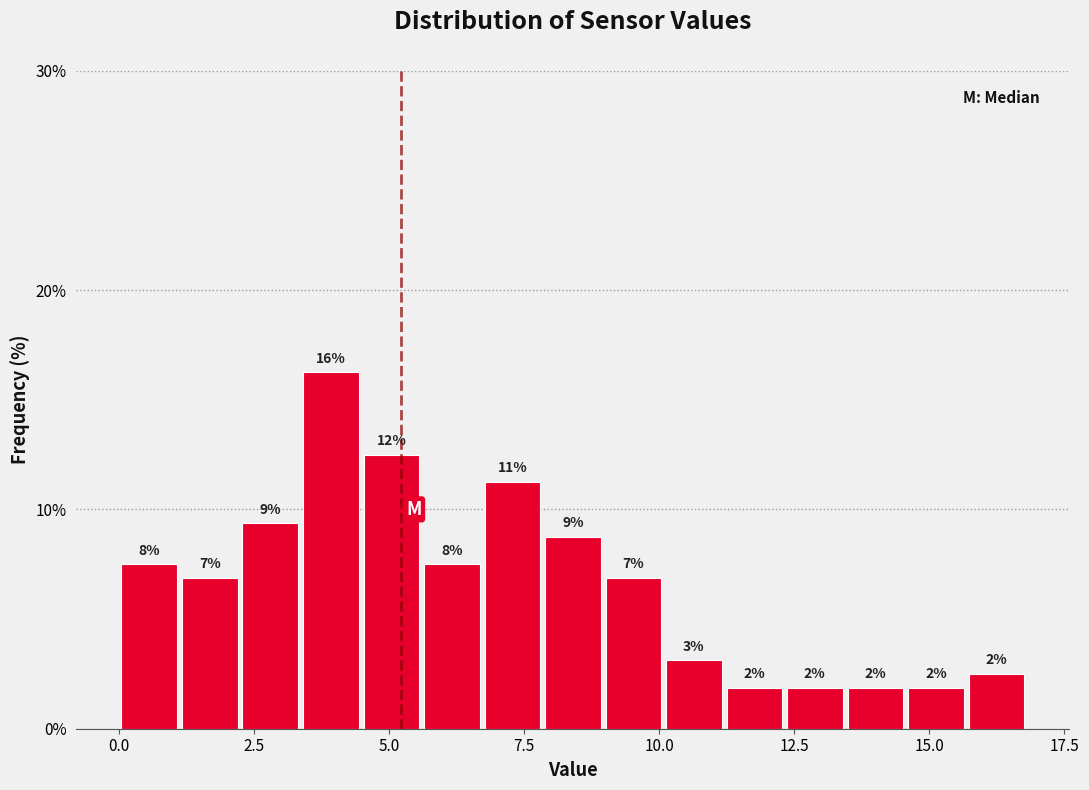

Read against the x-axis, roughly where is the centre of the tallest bar?

4.0